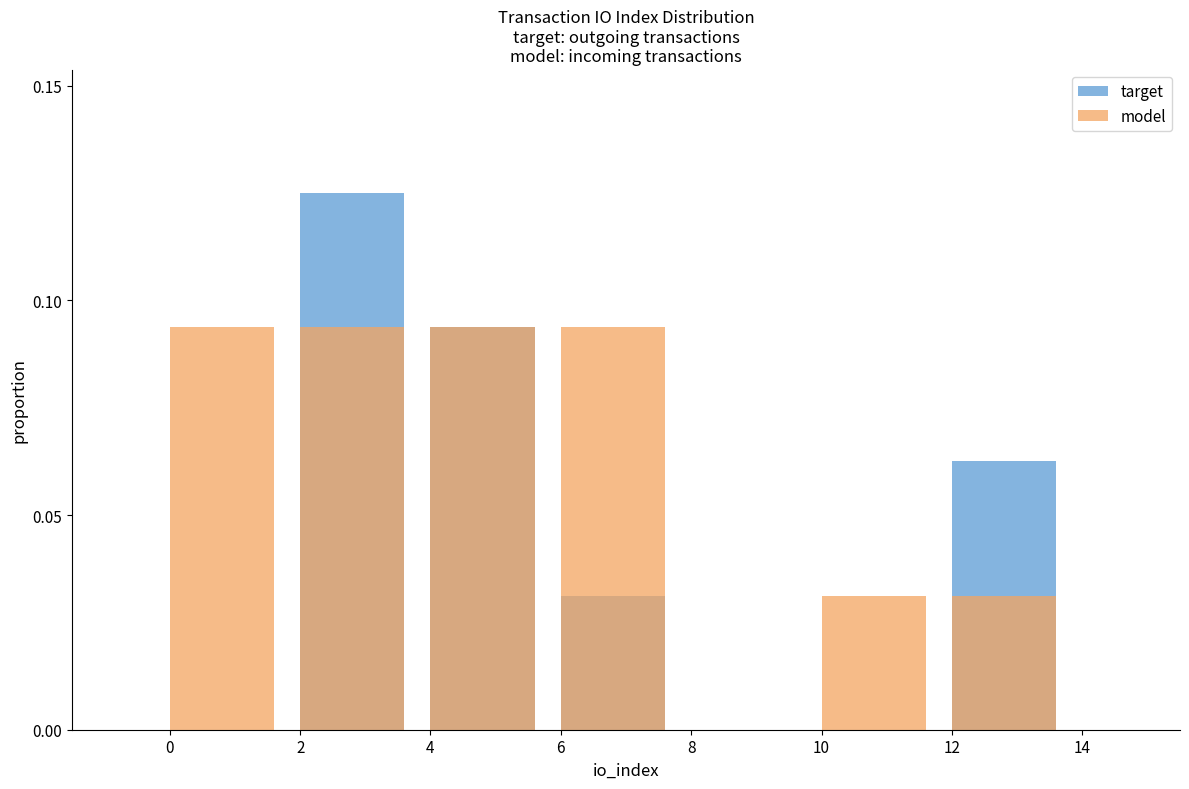

How many values in model are above zero?

6